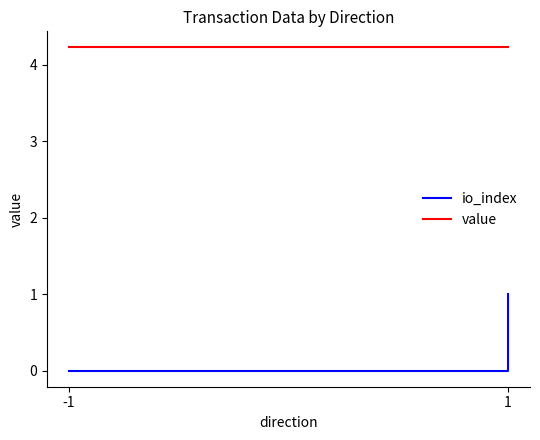

How many lines are shown in the chart?

2